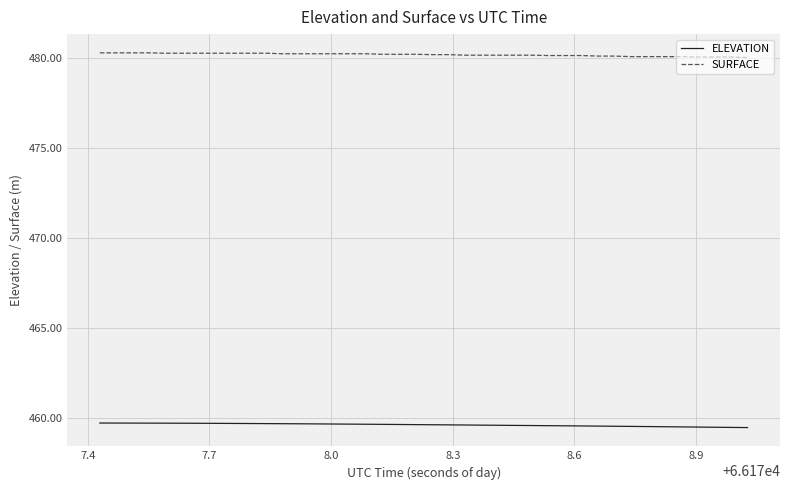

True or false: SURFACE and ELEVATION intersect in this chart.

False